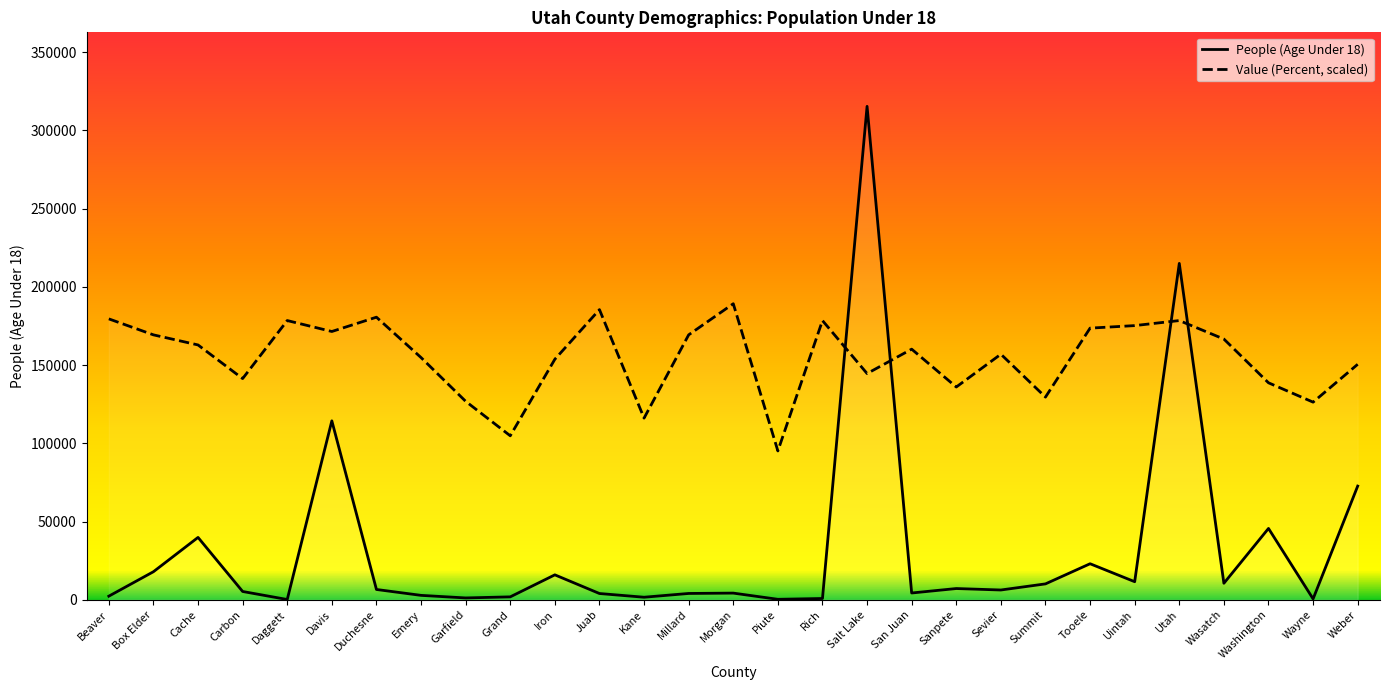

The value of People (Age Under 18) at Millard is 6284.7. True or false?

False